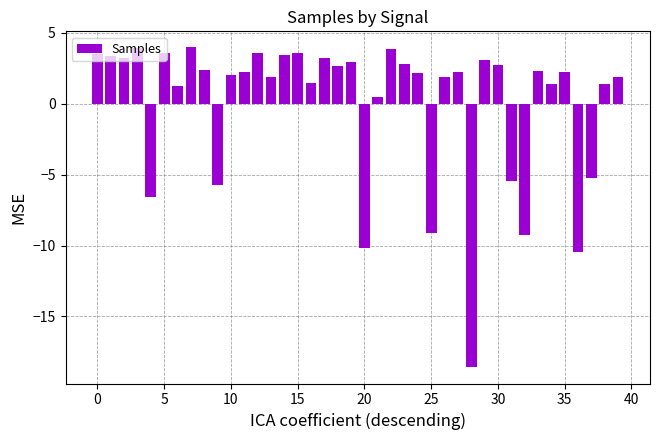

What is the smallest value displayed?

-18.6